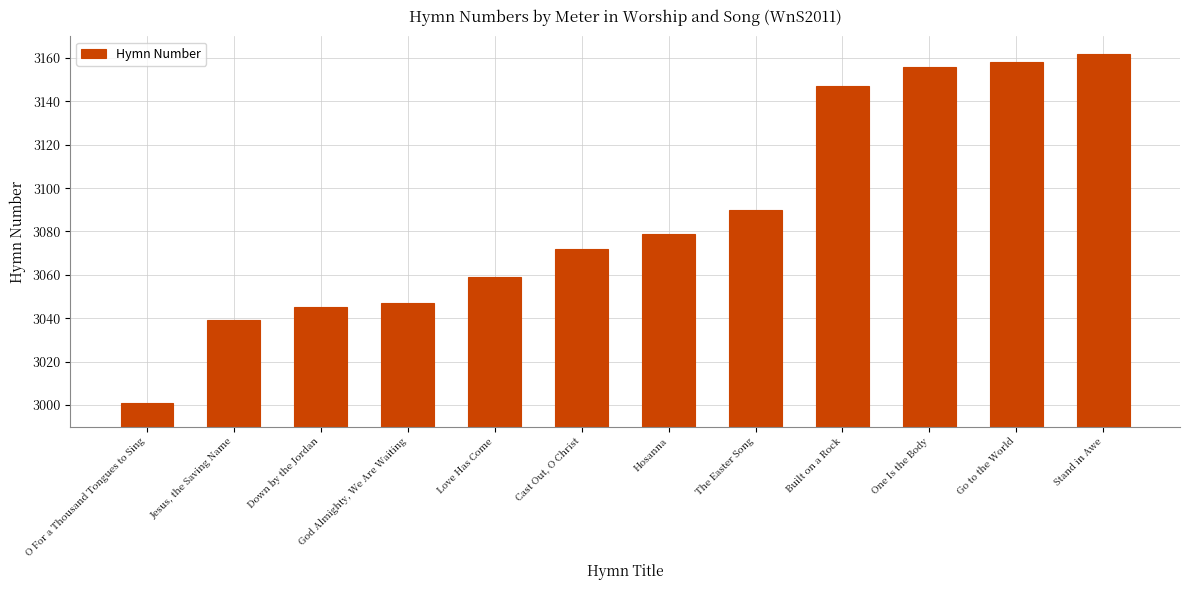

What is the change in value from Jesus, the Saving Name to Built on a Rock?

+108